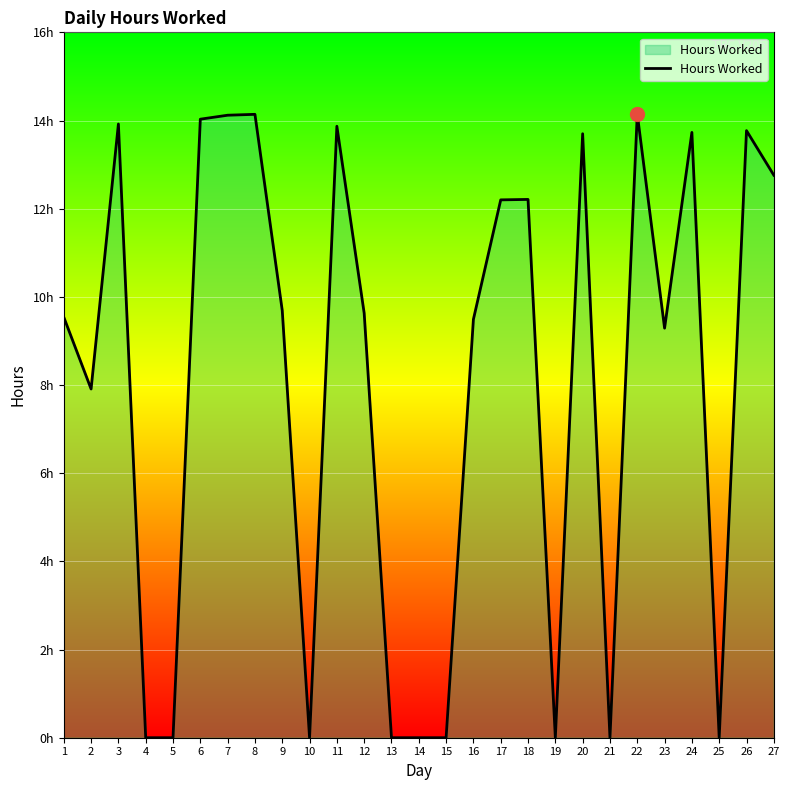

Does the chart display data point markers on the line(s)?

No